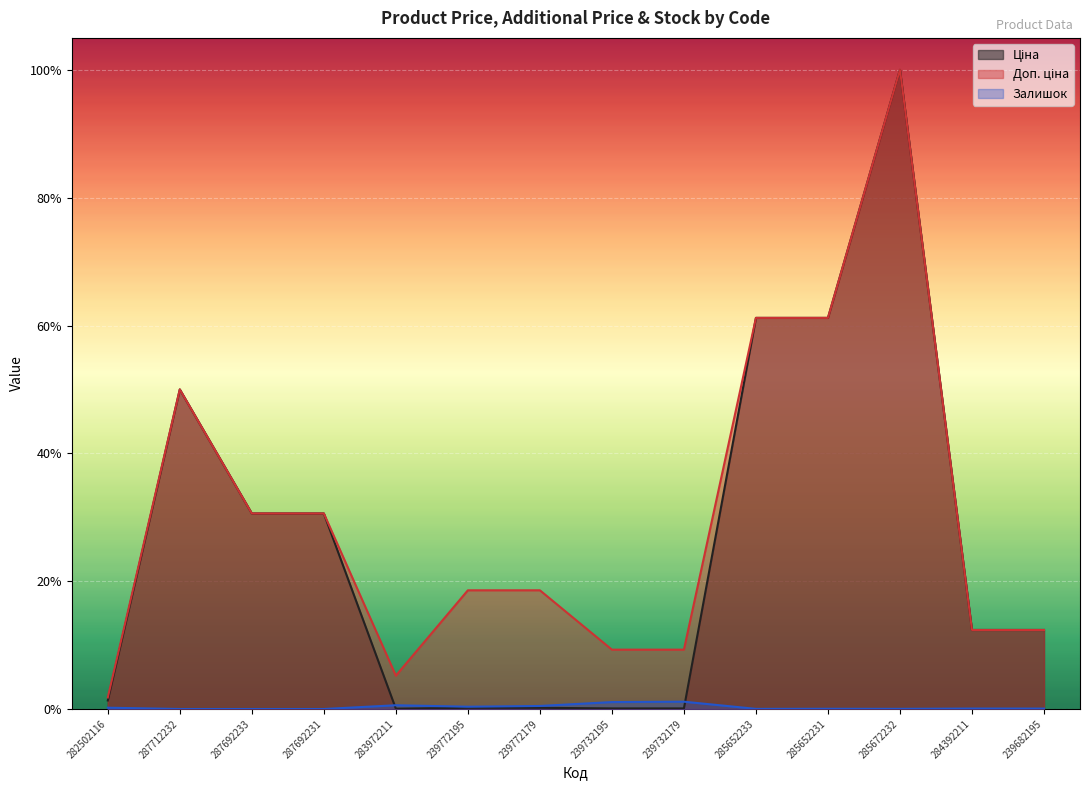

What is the value of the Доп. ціна point at the 7th from the left?

0.2